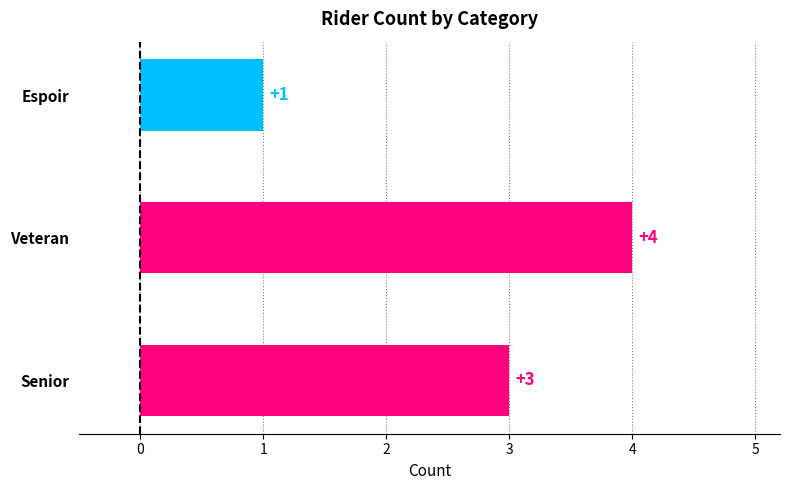

Reading bottom to top, list all the values displayed in this chart.

Senior=3	Veteran=4	Espoir=1